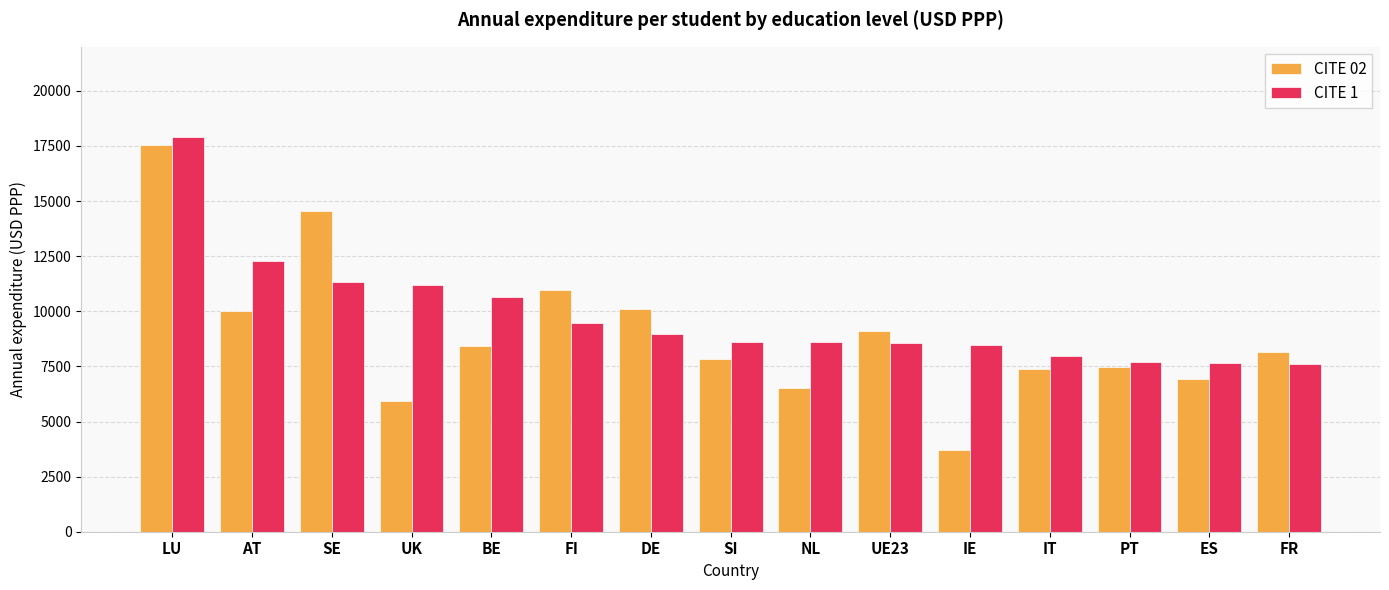

How many values in the CITE 1 series exceed 8621?

8